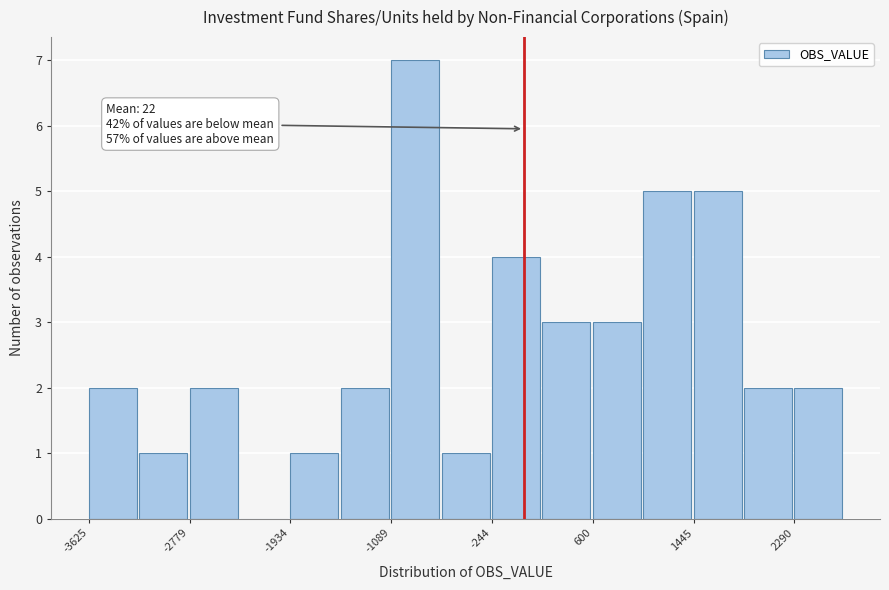

Which range on the x-axis has the tallest bar?

-1100 to -700